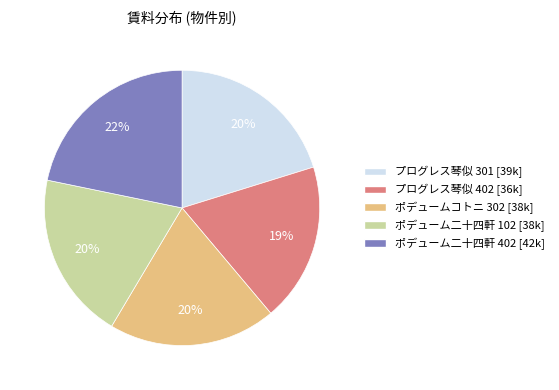

True or false: ポデュームコトニ 302 accounts for 20% of the total.

True